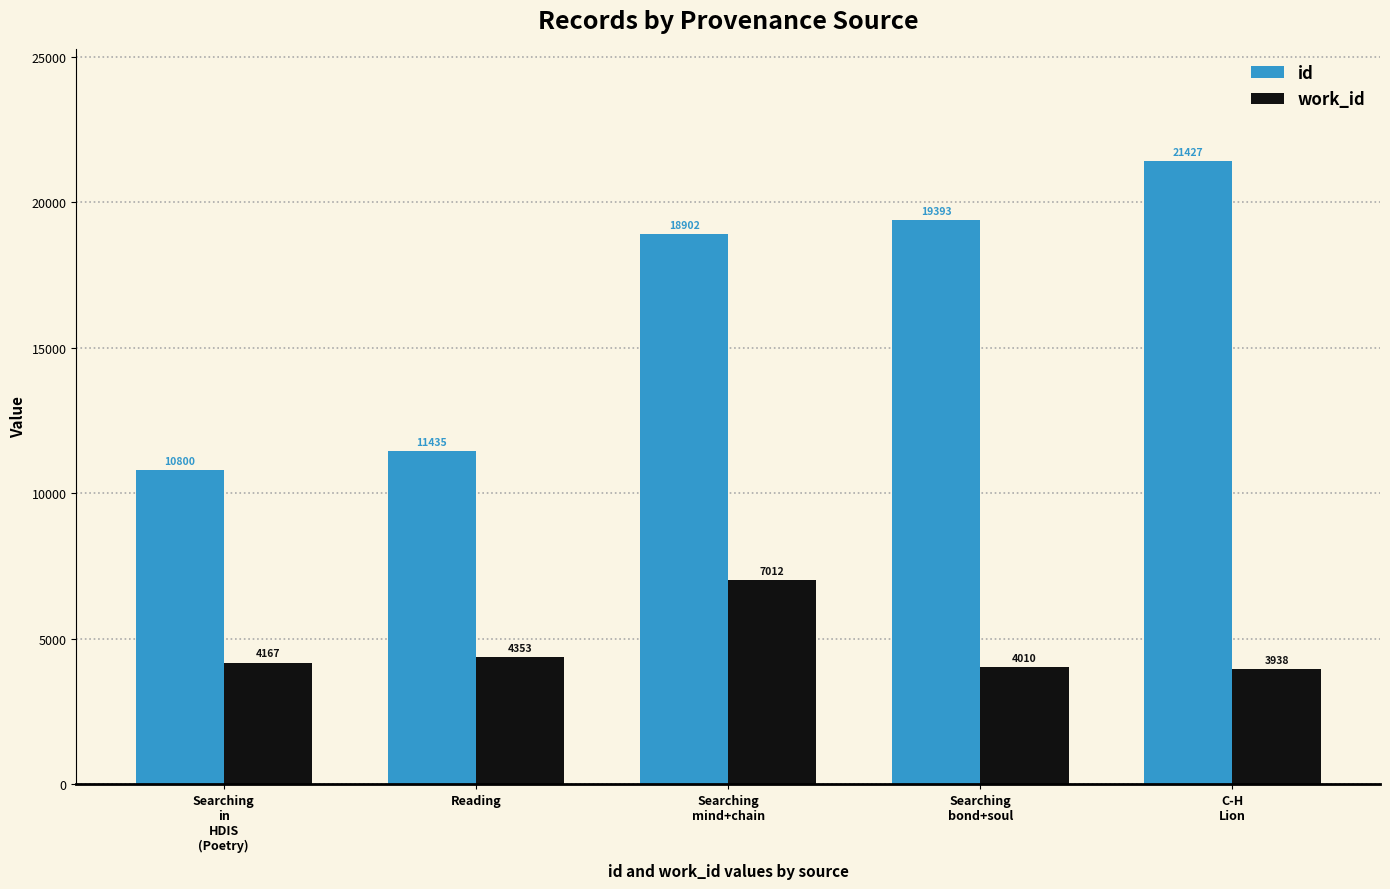

What is the maximum value for work_id?

7012